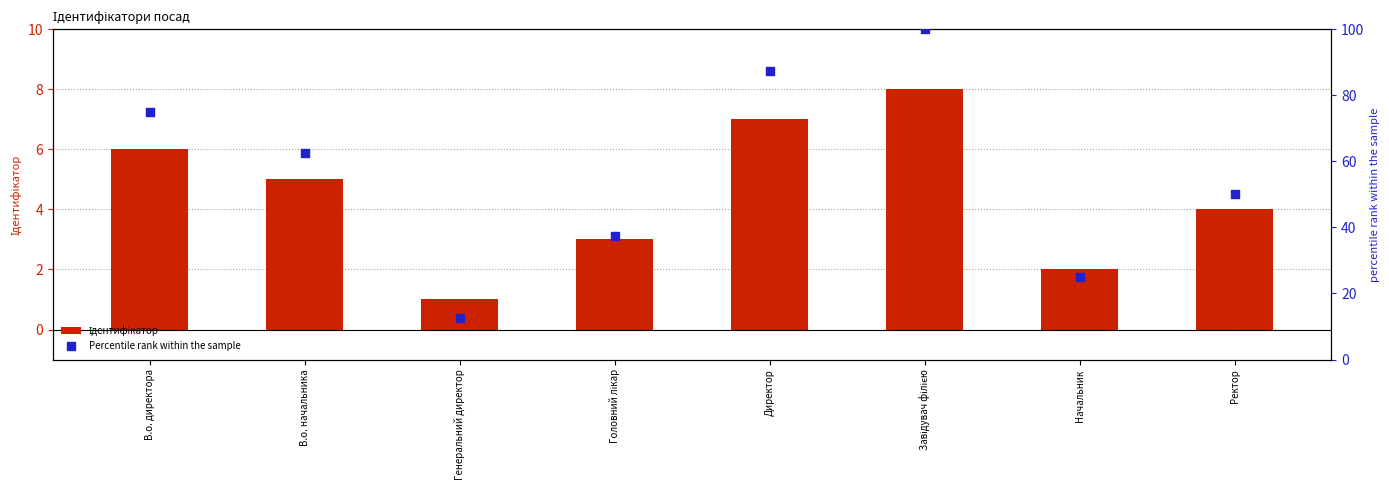

Which series has the widest spread of Y values?

Percentile rank within the sample